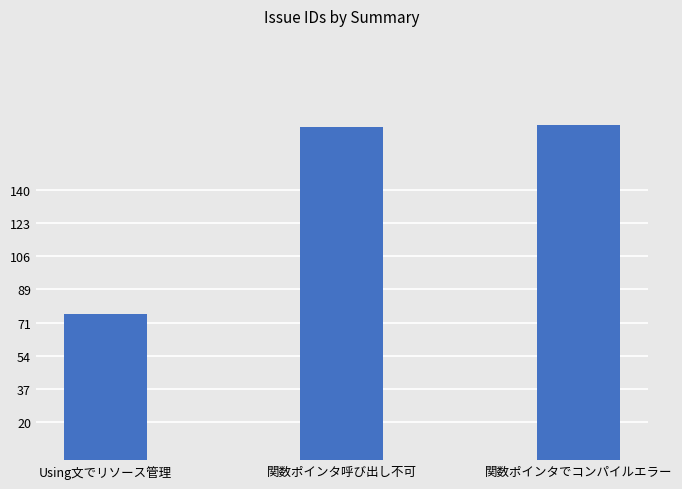

What is the label of the 1st bar from the right?

関数ポインタでコンパイルエラー